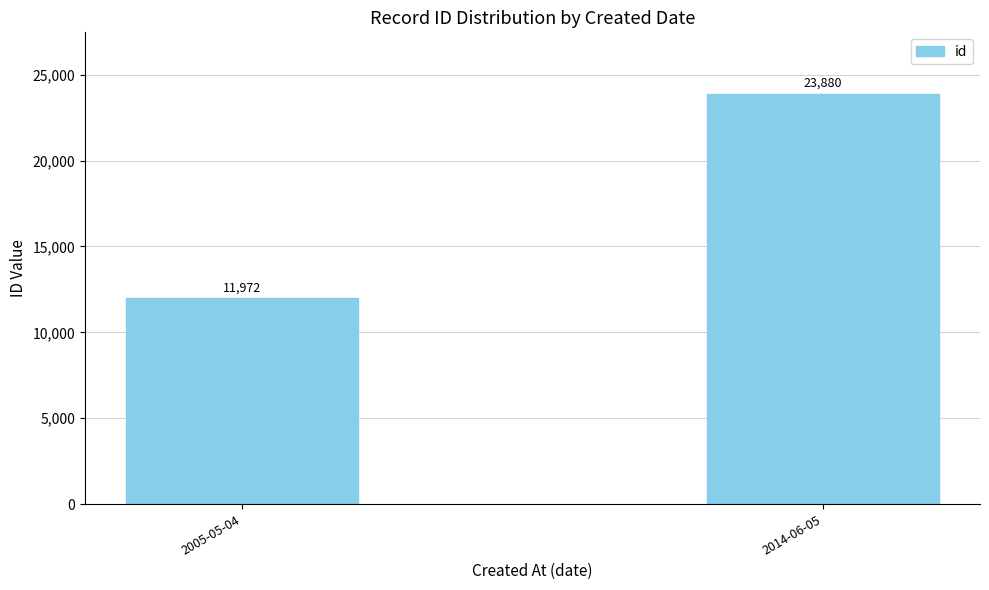

What is the label of the 1st bar from the right?

2014-06-05